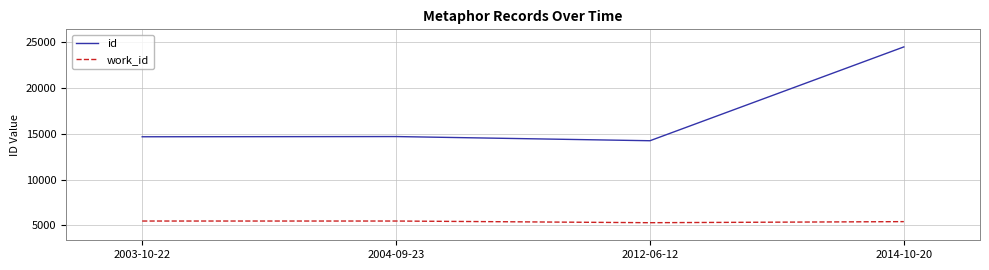

Which category has the highest value across all series?

2014-10-20